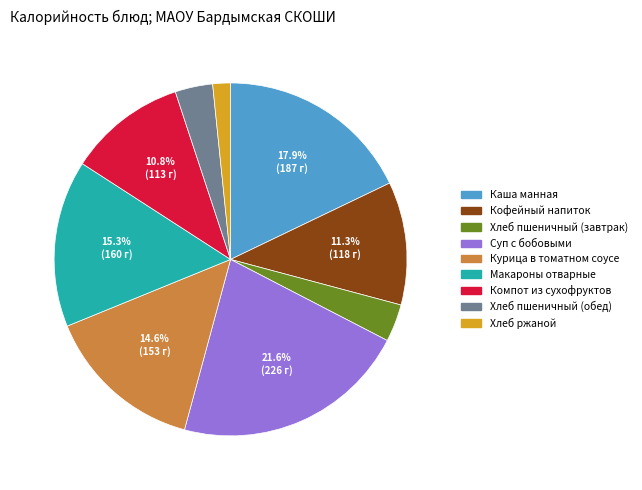

Do Компот из сухофруктов and Хлеб ржаной together represent more than half of the pie?

No